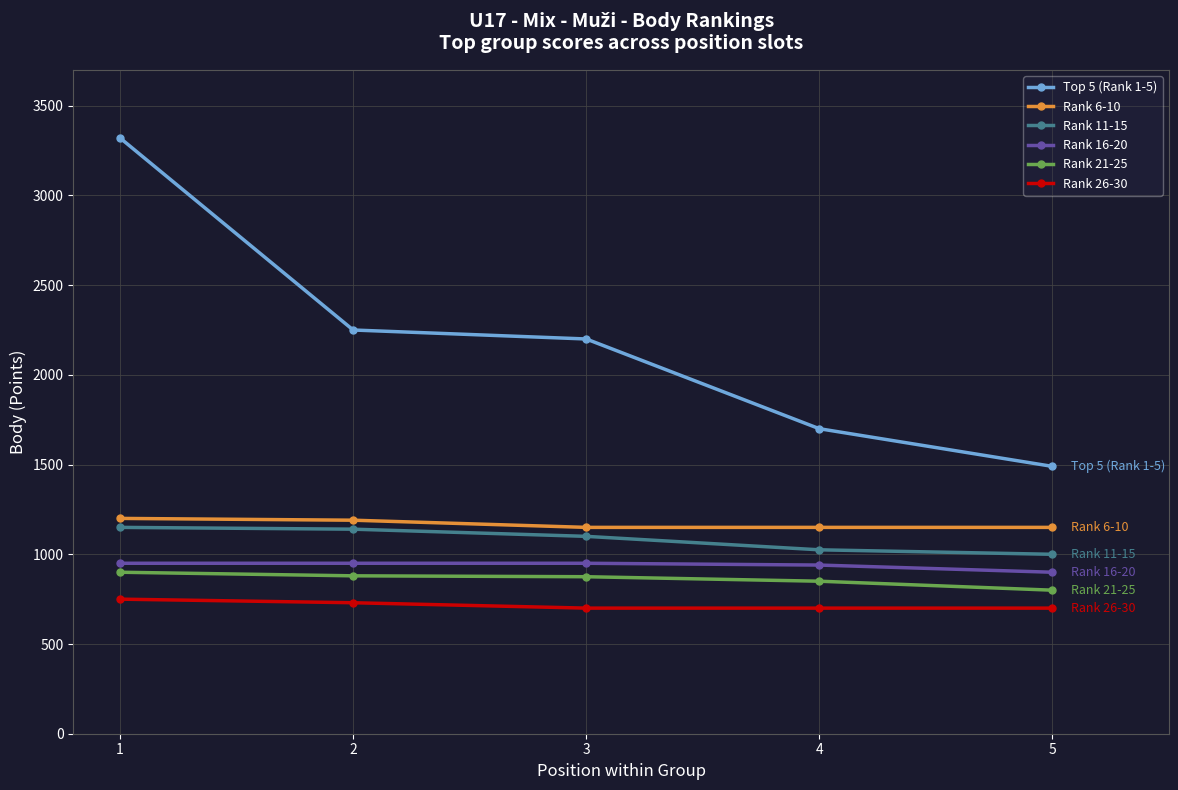

Is the value of Rank 11-15 at 5 greater than the value of Top 5 (Rank 1-5) at 4?

No